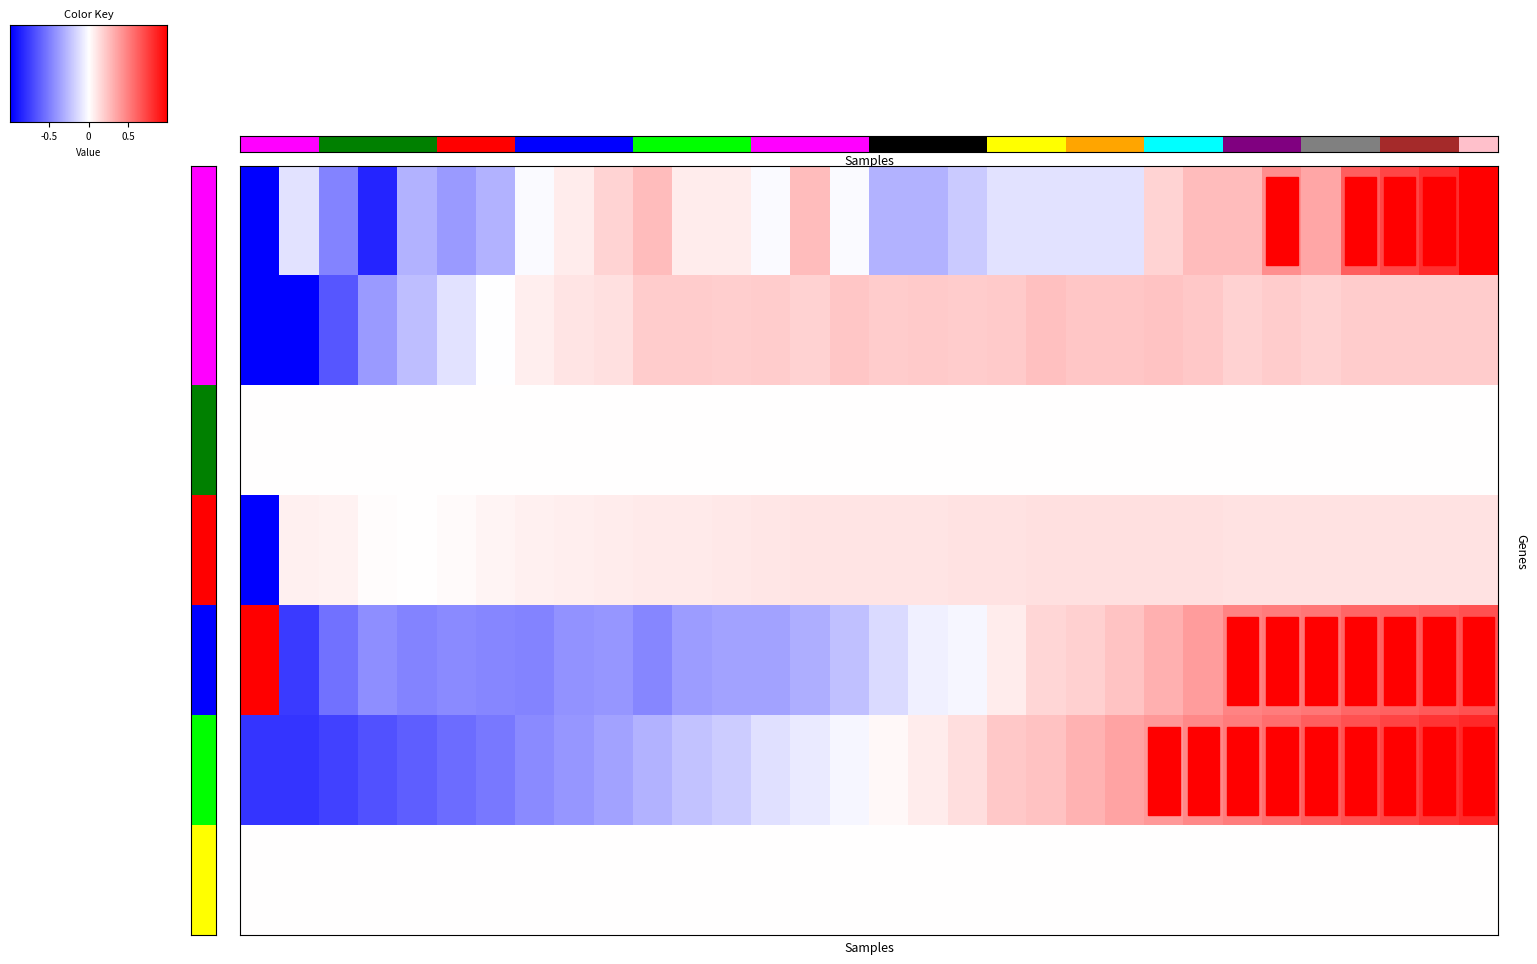

Rank the series by their maximum value, from lowest to highest.

water_temperature_in, flow_in, elapsed, pressure, water_temperature_basket